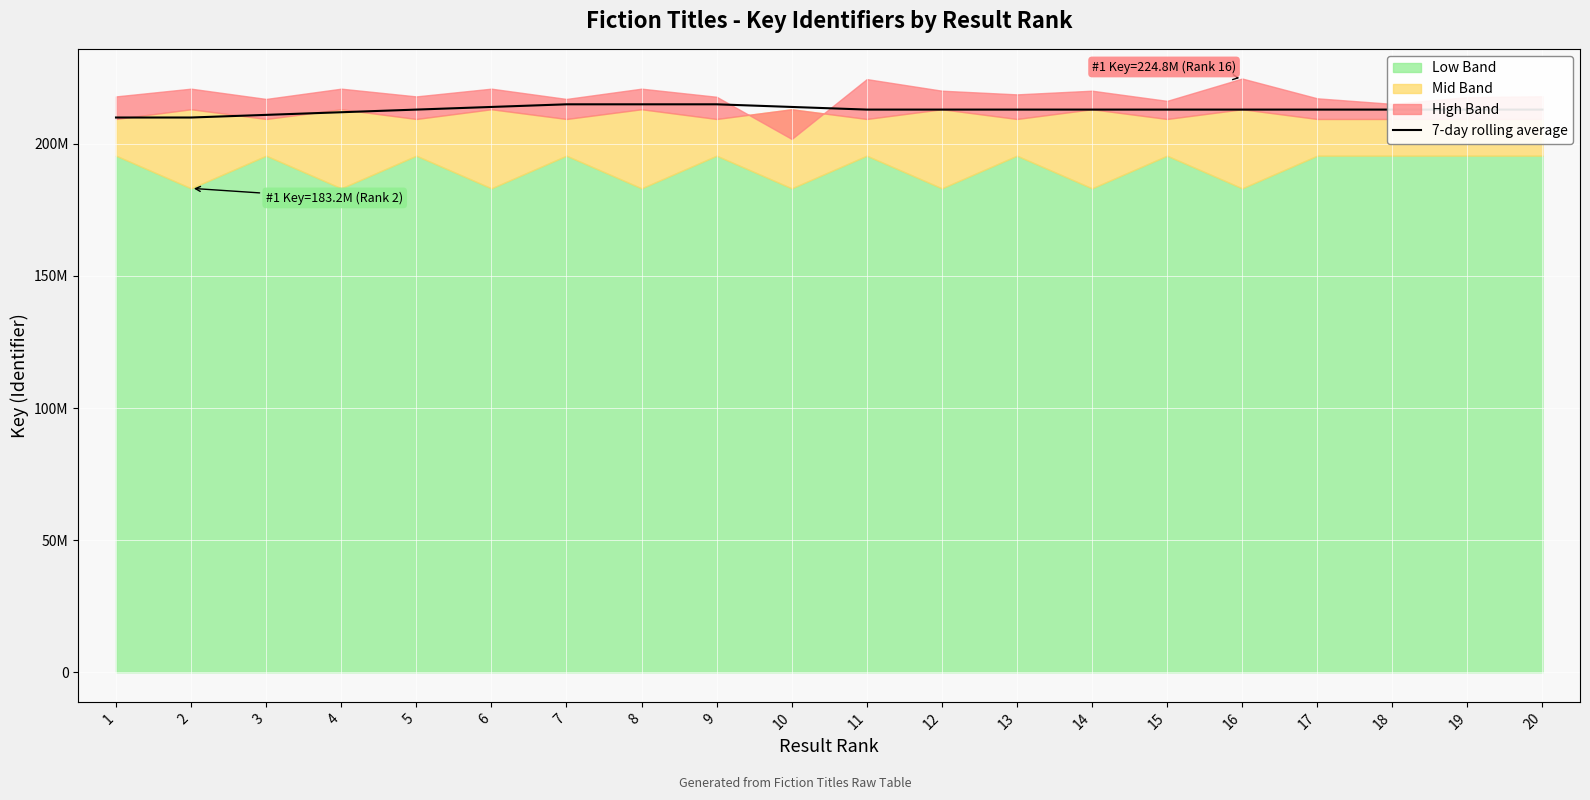

What is the difference between the second highest and second lowest values?

5000000